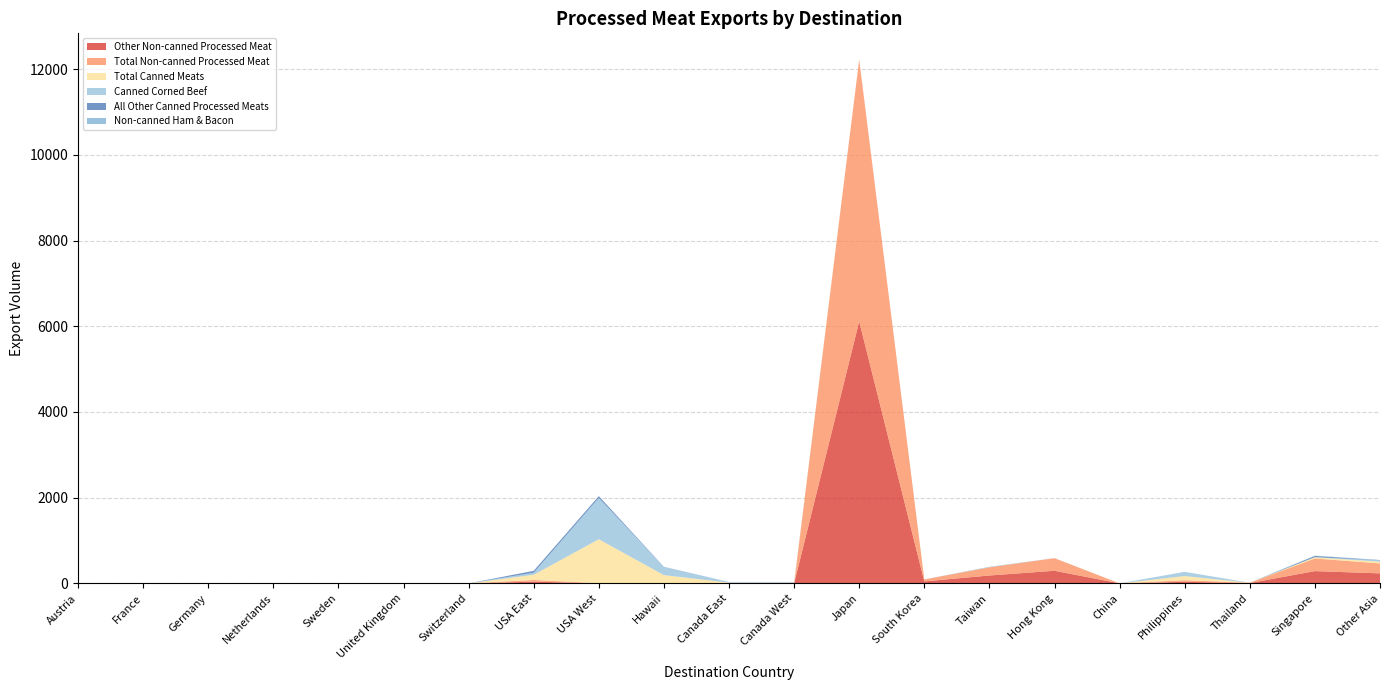

Reading left to right, list all the values displayed in this chart.

Other Non-canned Processed Meat: 0.0	0.0	0.0	0.0	0.0	0.9	0.0	39.8	1.8	0.0	0.0	0.1	6111.4	45.9	183.8	293.7	0.0	36.1	7.4	286.1	232.9
Total Non-canned Processed Meat: 0.0	0.0	0.0	0.0	0.0	0.9	0.0	39.8	1.8	0.0	0.0	0.1	6111.4	46.4	191.2	293.7	0.0	37.7	7.4	294.8	232.9
Total Canned Meats: 0.0	0.0	0.0	0.0	0.0	0.0	0.0	121.1	1025.8	192.9	16.6	16.6	0.0	0.0	0.0	0.8	0.0	96.9	0.0	29.1	39.6
Canned Corned Beef: 0.0	0.0	0.0	0.0	0.0	0.0	0.0	47.3	964.0	186.8	16.6	16.6	0.0	0.0	4.6	0.0	0.0	96.9	0.0	0.0	34.5
All Other Canned Processed Meats: 0.0	0.0	0.0	0.0	0.0	0.0	0.0	44.8	42.1	5.4	0.0	0.0	0.0	0.0	0.0	0.8	0.0	0.0	0.0	29.1	5.1
Non-canned Ham & Bacon: 0.0	0.0	0.0	0.0	0.0	0.0	0.0	0.0	0.0	0.0	0.0	0.0	0.0	0.0	7.4	0.1	0.0	1.6	0.0	8.7	0.0